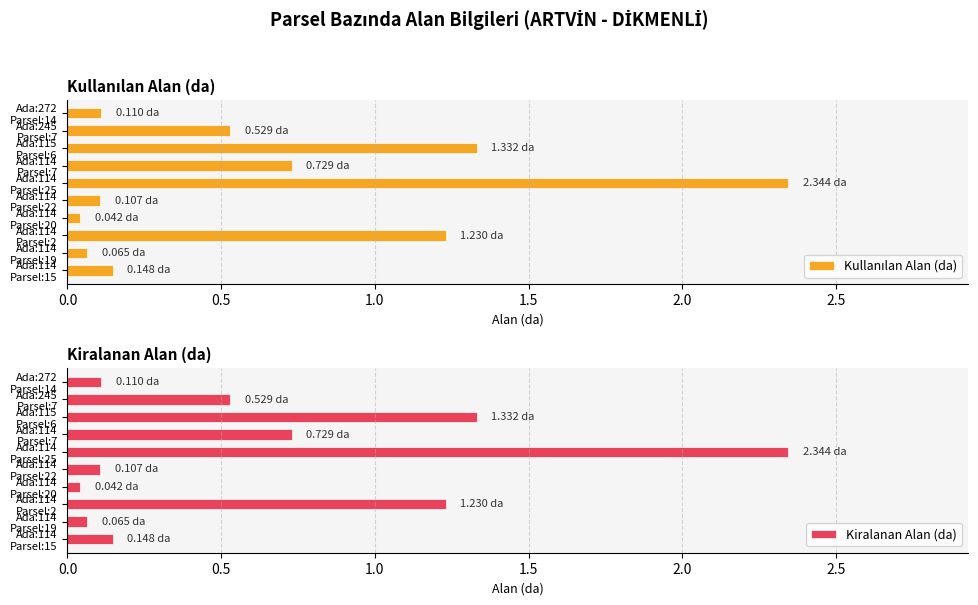

What are all the series names shown in the legend?

Kullanılan Alan (da), Kiralanan Alan (da)